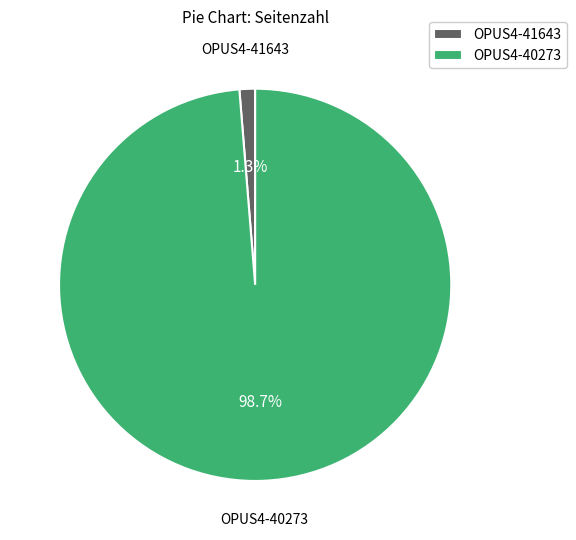

What is the smallest slice in the pie chart?

OPUS4-41643